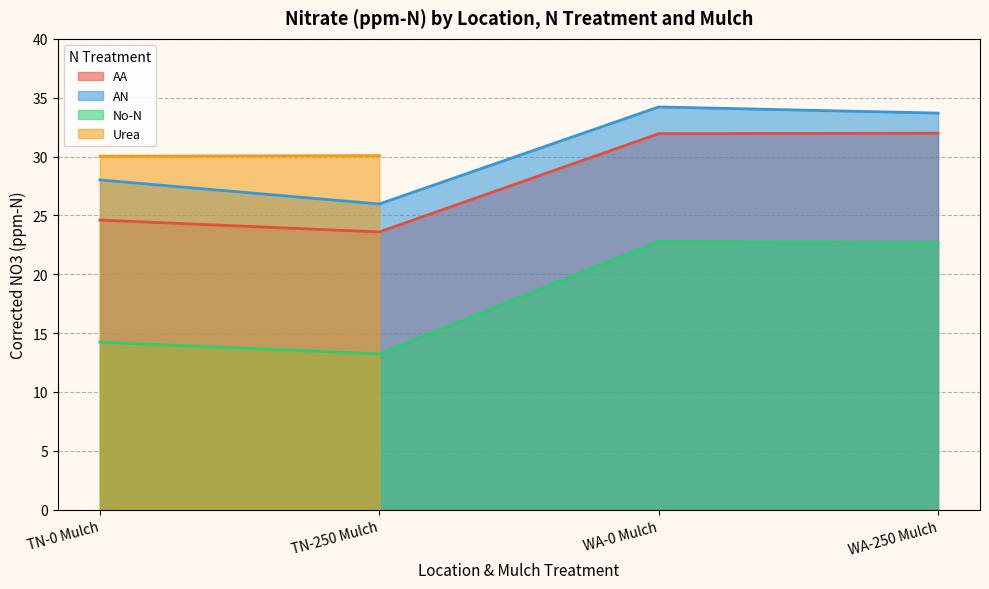

Which series has the largest total across all categories?

AN